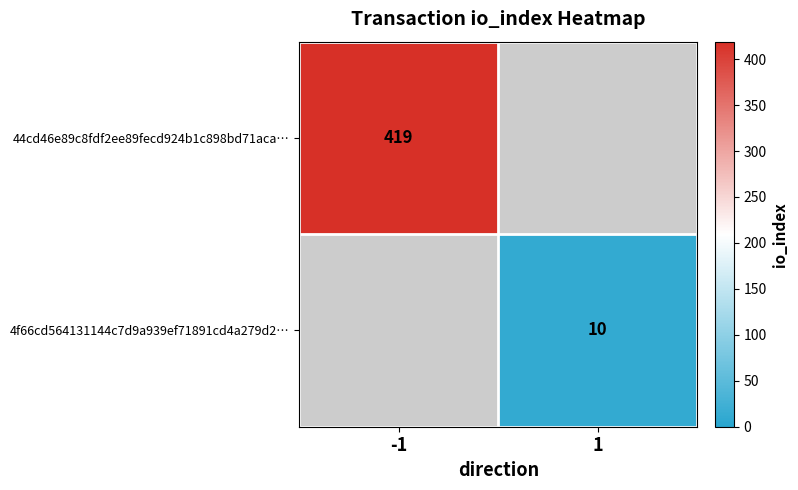

The value of 44cd46e89c8fdf2ee89fecd924b1c898bd71aca… at -1 is 586. True or false?

False